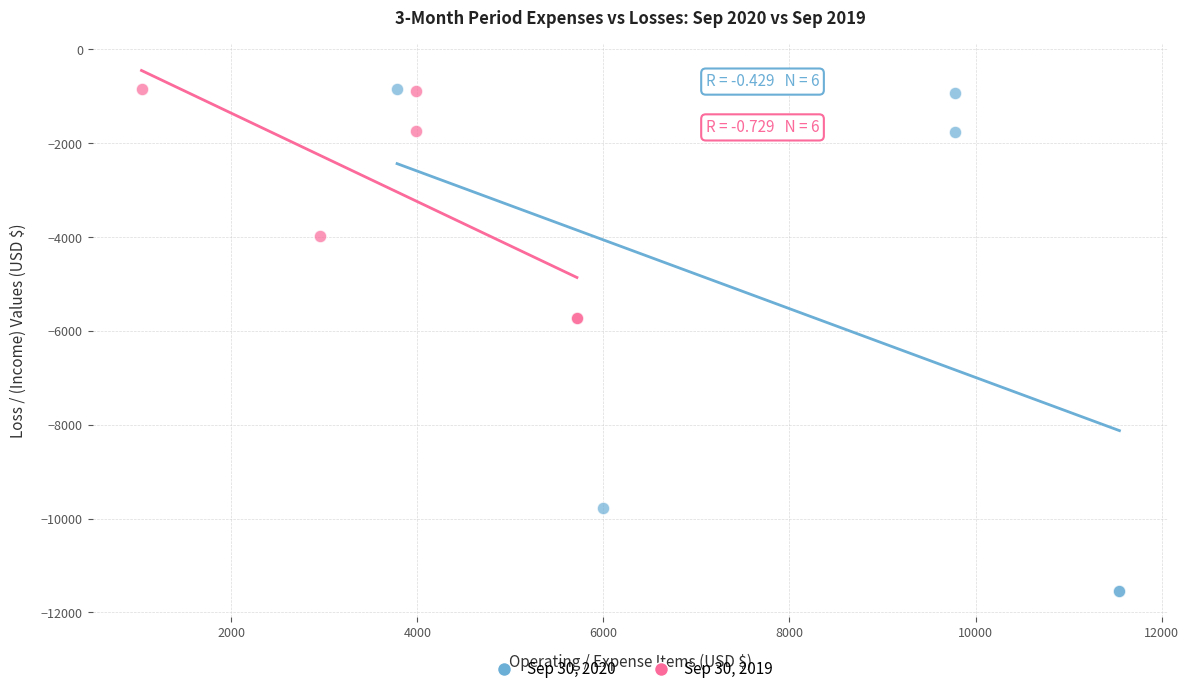

Which series reaches the minimum Y coordinate?

Sep 30, 2020